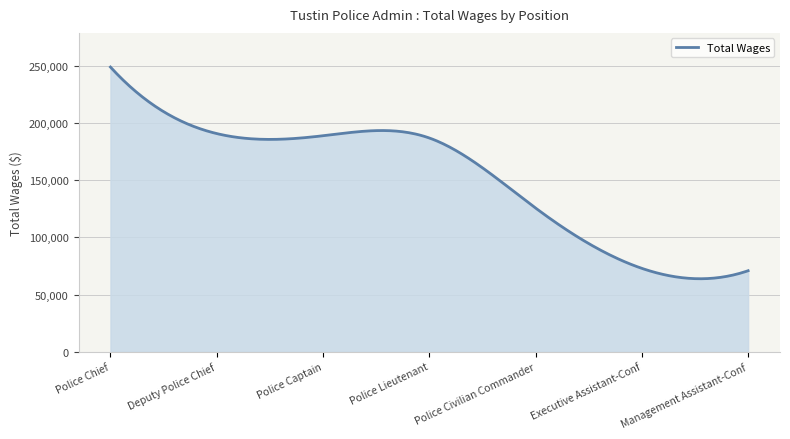

What is the difference between the maximum and minimum values?

185154.4